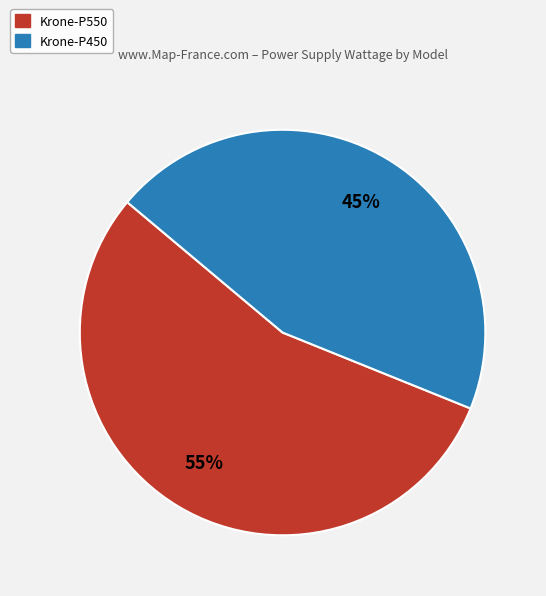

Count the number of slices in the pie.

2